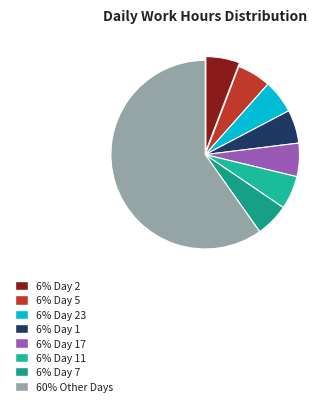

Count the number of slices in the pie.

8